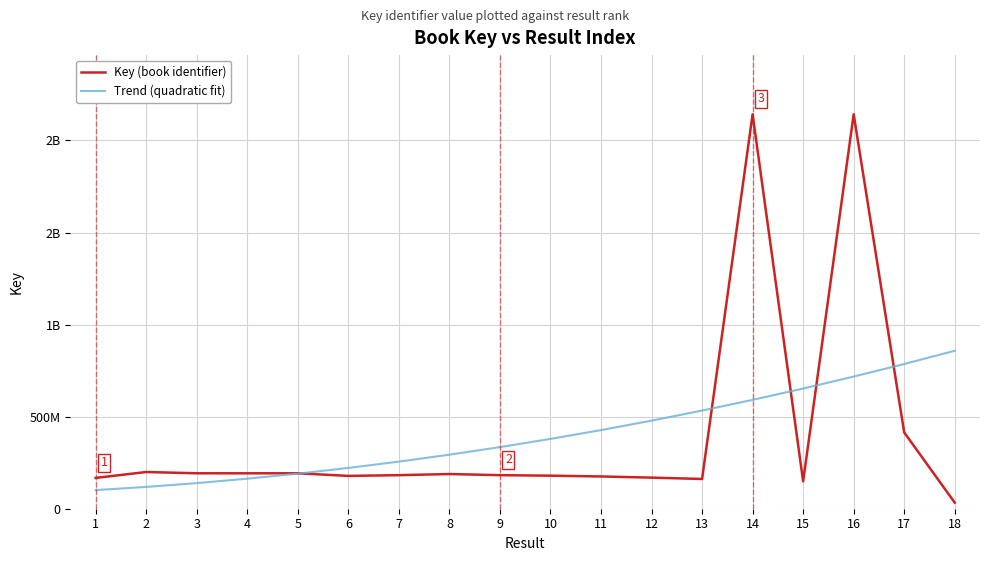

In Key (book identifier), how many points are higher than both neighbors (excluding endpoints)?

5